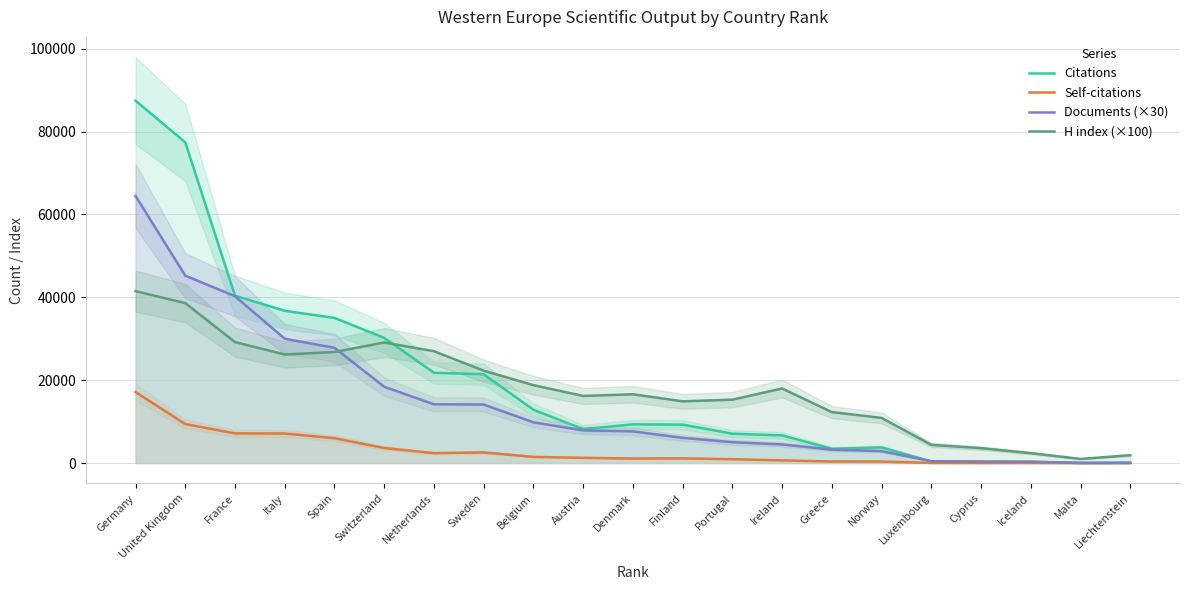

In Citations, how many points are higher than both neighbors (excluding endpoints)?

3